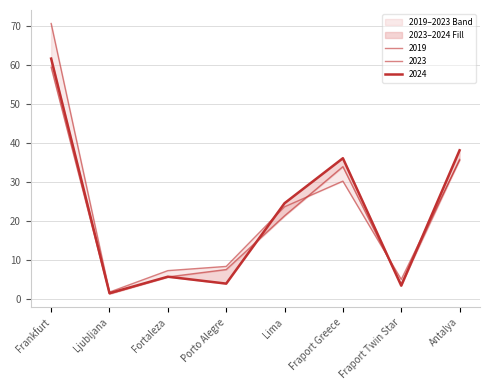

Rank the series by their average value, from lowest to highest.

2023, 2024, 2019